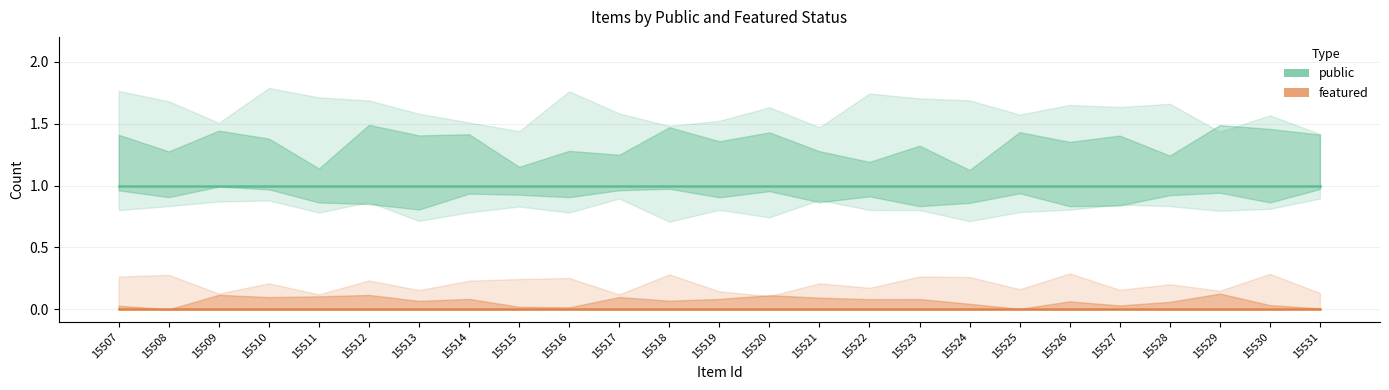

Is the value of featured at 15525 greater than the value of public at 15512?

No